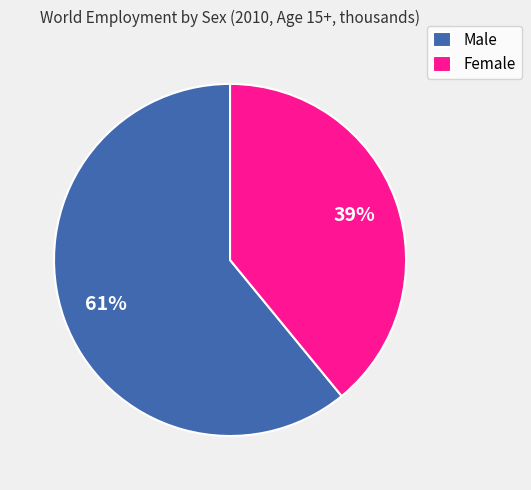

Is the sum of Female and Male greater than half?

Yes